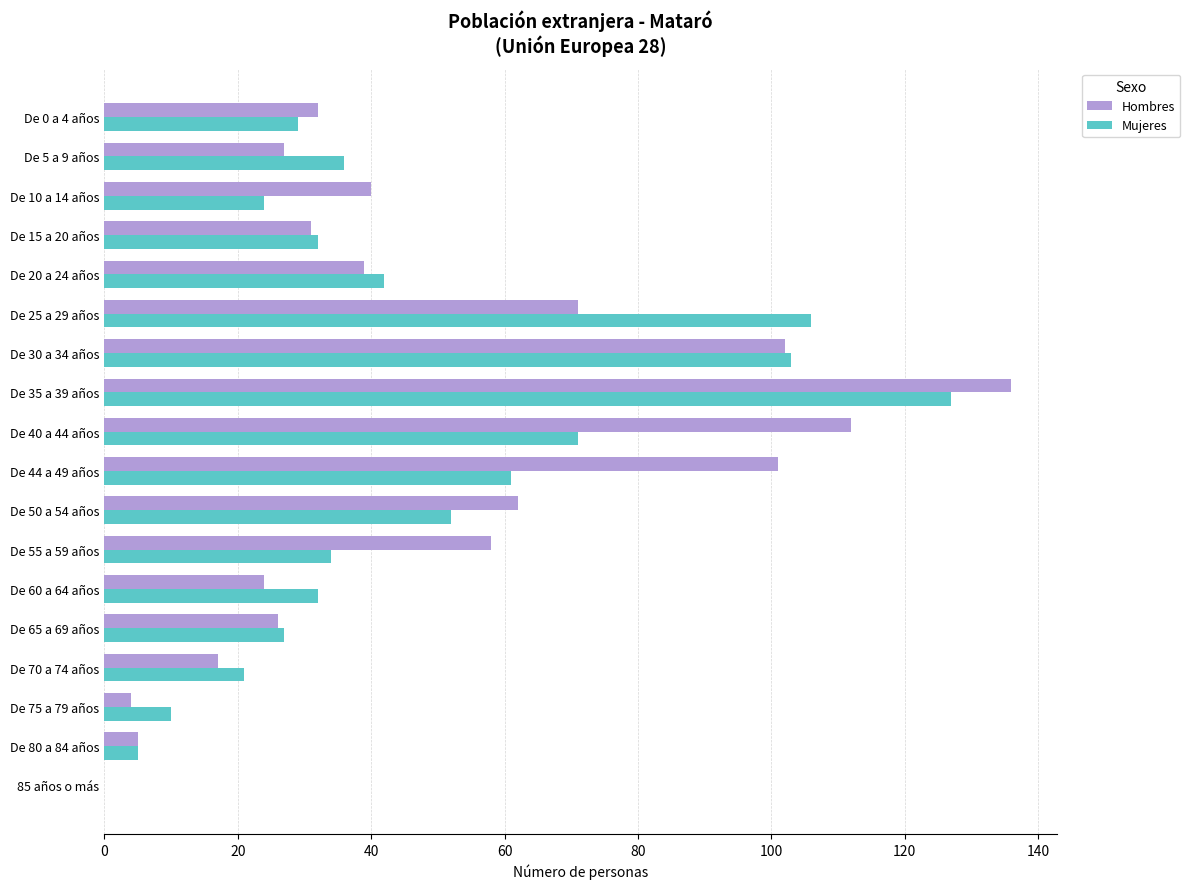

The value of Hombres at De 15 a 20 años is 31. True or false?

True